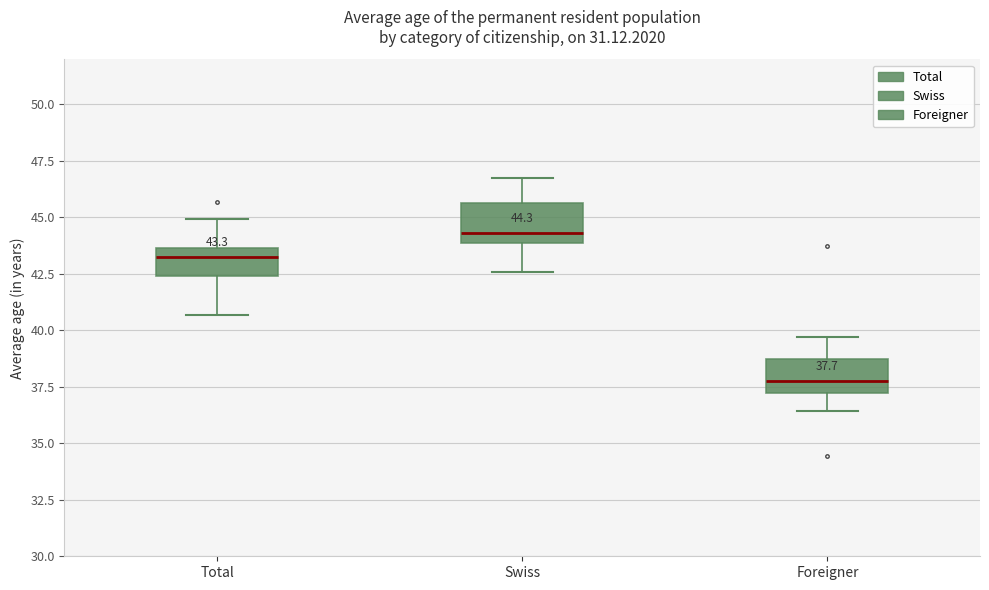

Which box's median line is the highest?

Swiss